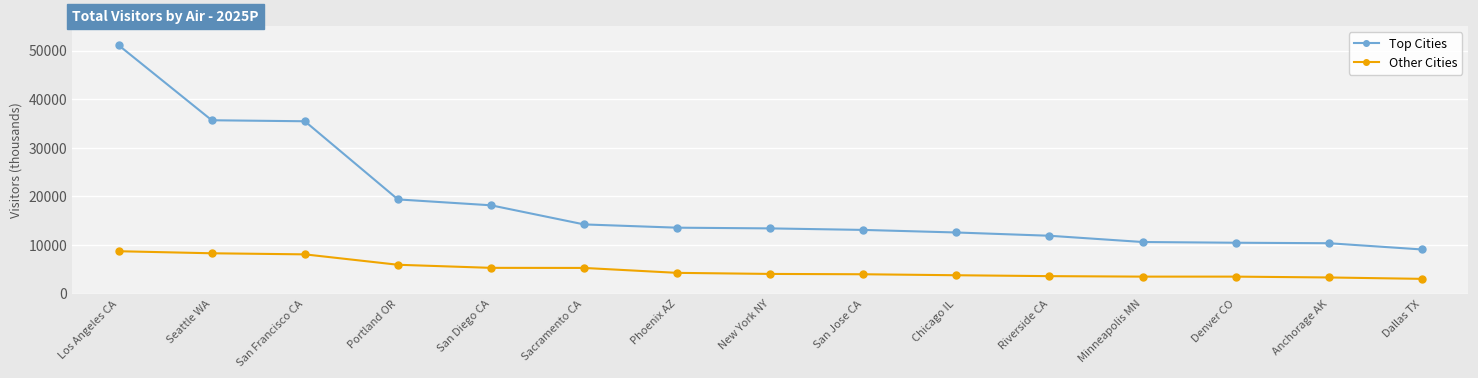

Is the value of Other Cities at Riverside CA greater than the value of Top Cities at Minneapolis MN?

No